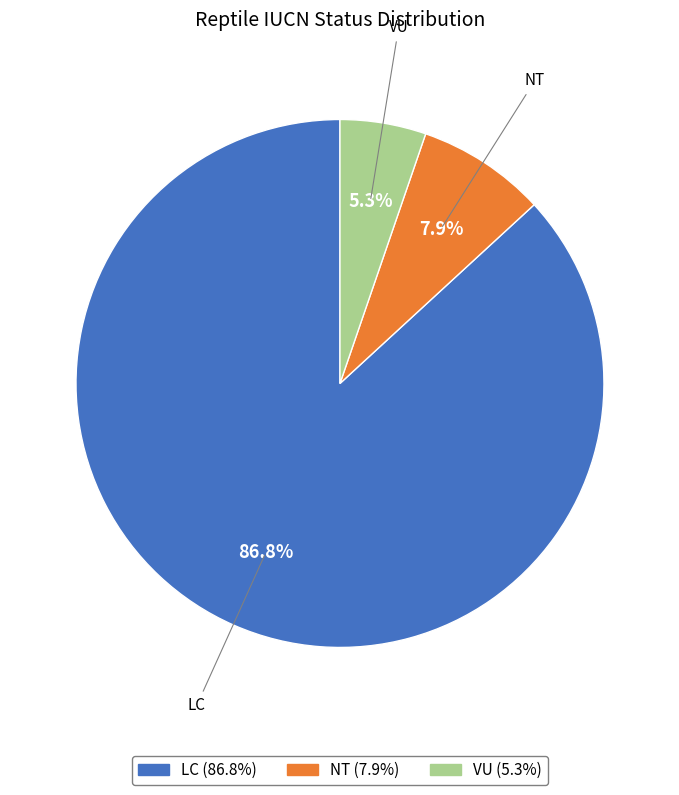

To the nearest percent, what percentage of the pie is NT?

8%